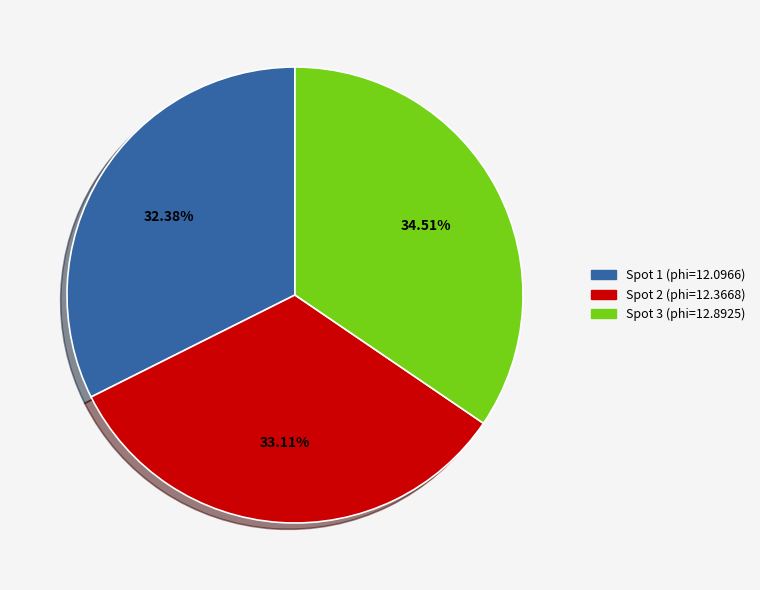

Does any single category account for the majority?

No